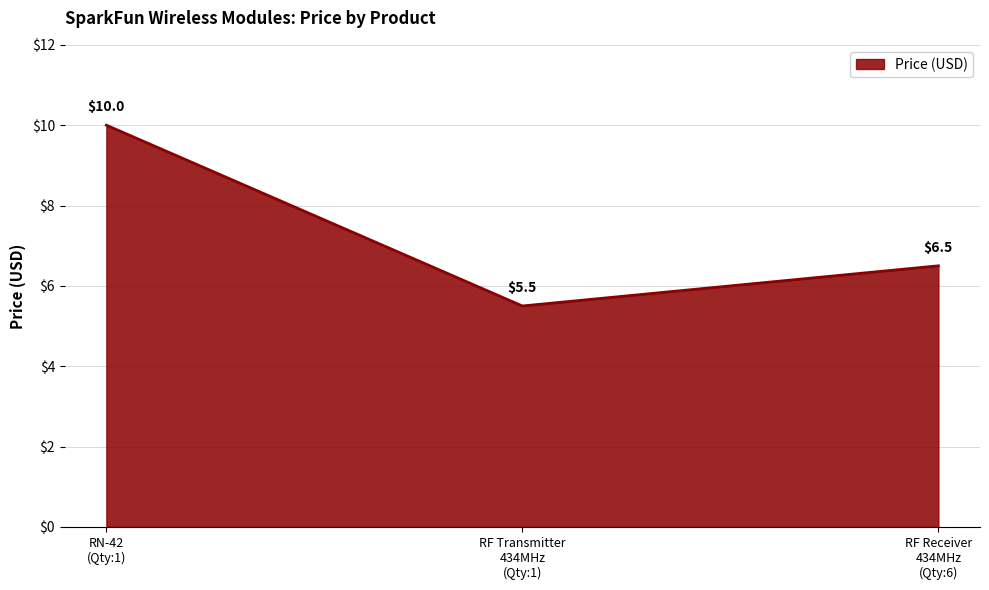

Rank the categories by value from lowest to highest.

RF Transmitter
434MHz
(Qty:1), RF Receiver
434MHz
(Qty:6), RN-42
(Qty:1)